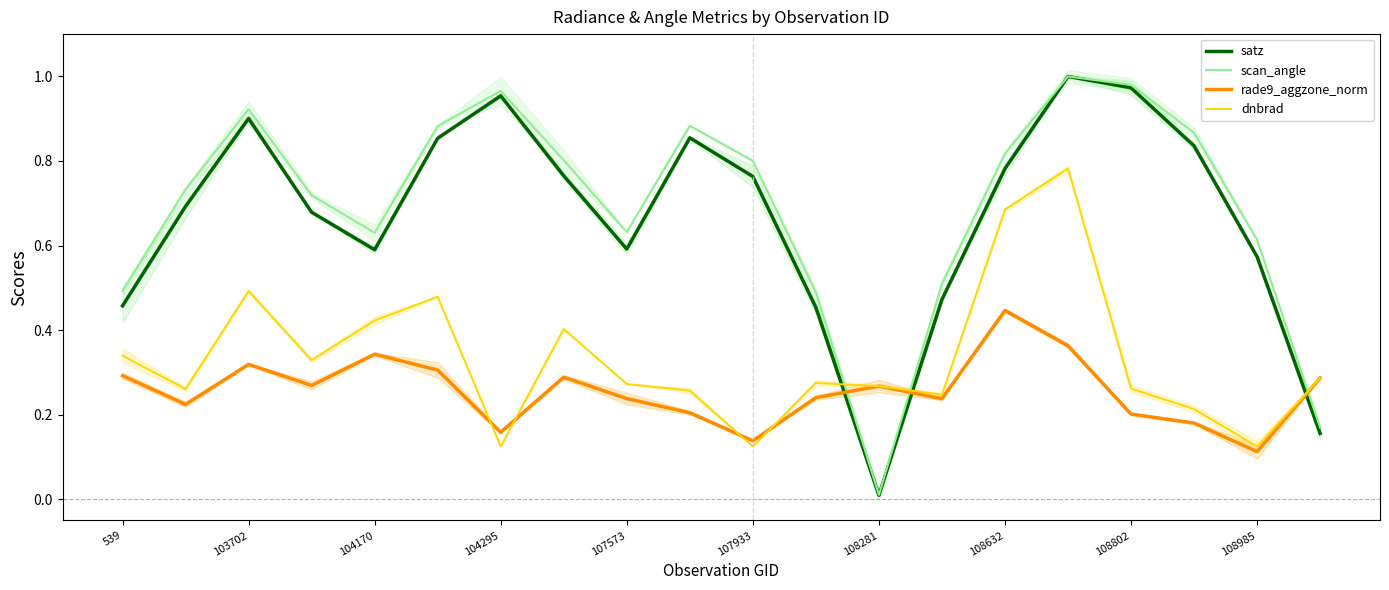

Where is scan_angle nearest to the value 0?

12